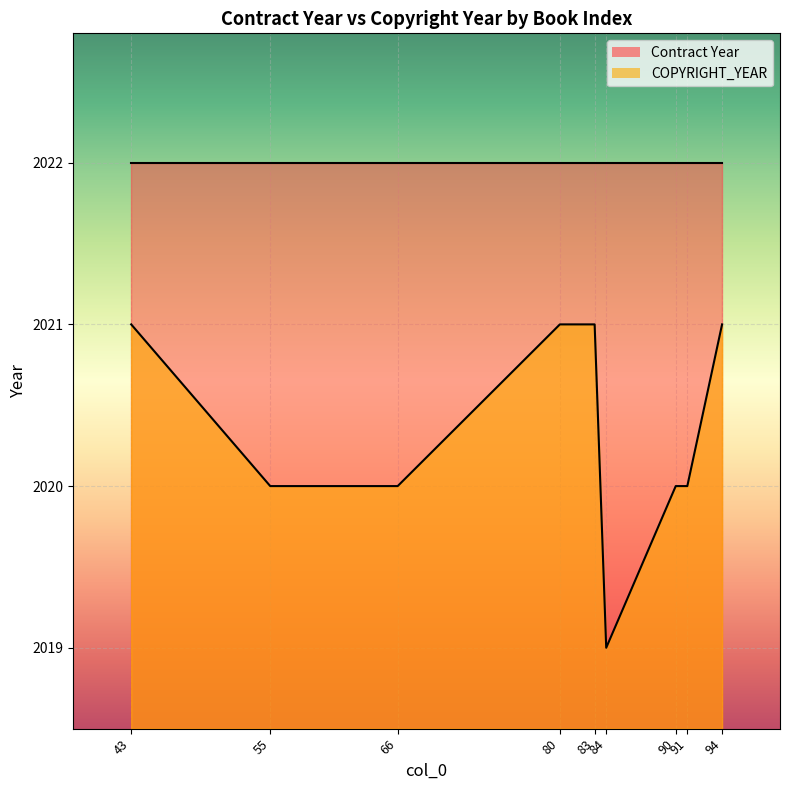

What value does the data have at 83?

2021